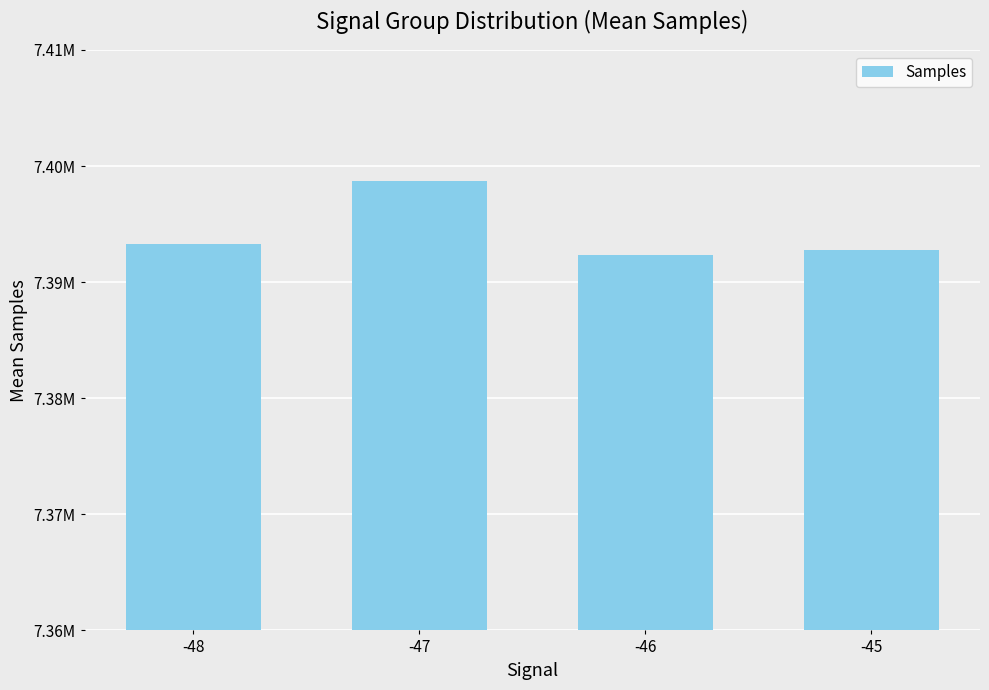

Rank the categories by value from lowest to highest.

-46, -45, -48, -47